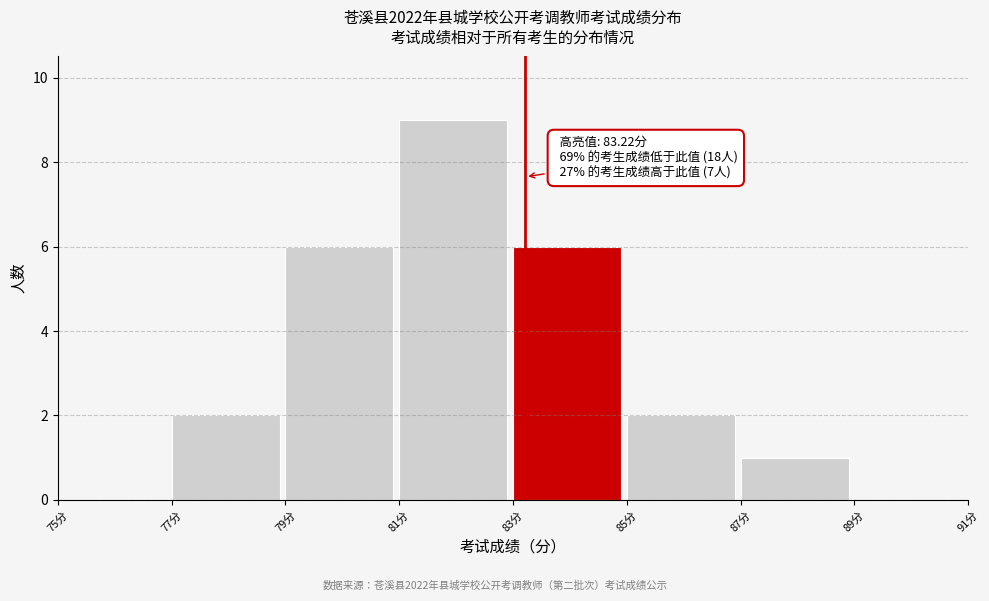

Which range on the x-axis has the tallest bar?

81 to 83